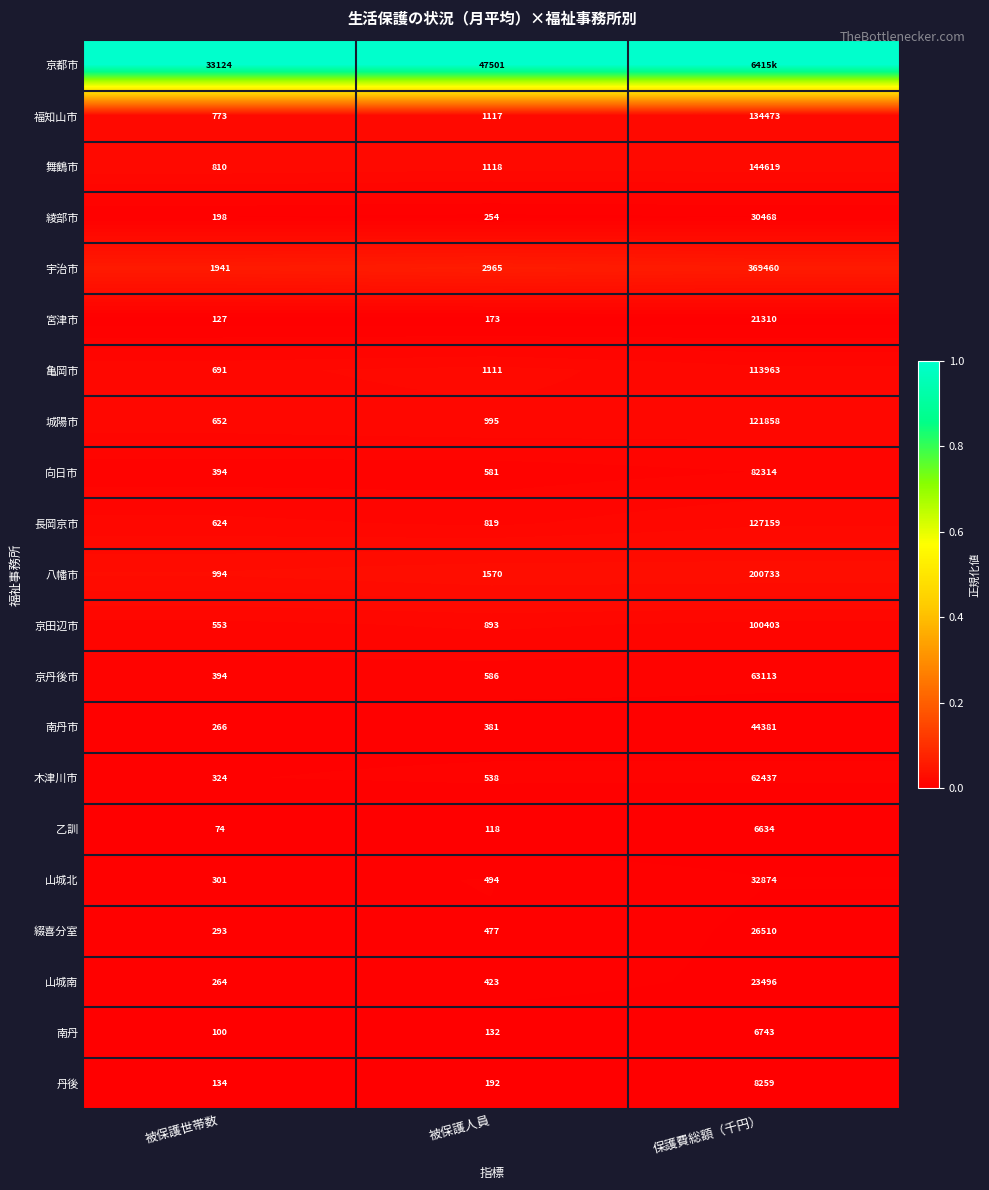

Rank the series at 被保護人員 from highest to lowest value.

京都市, 宇治市, 八幡市, 舞鶴市, 福知山市, 亀岡市, 城陽市, 京田辺市, 長岡京市, 京丹後市, 向日市, 木津川市, 山城北, 綴喜分室, 山城南, 南丹市, 綾部市, 丹後, 宮津市, 南丹, 乙訓